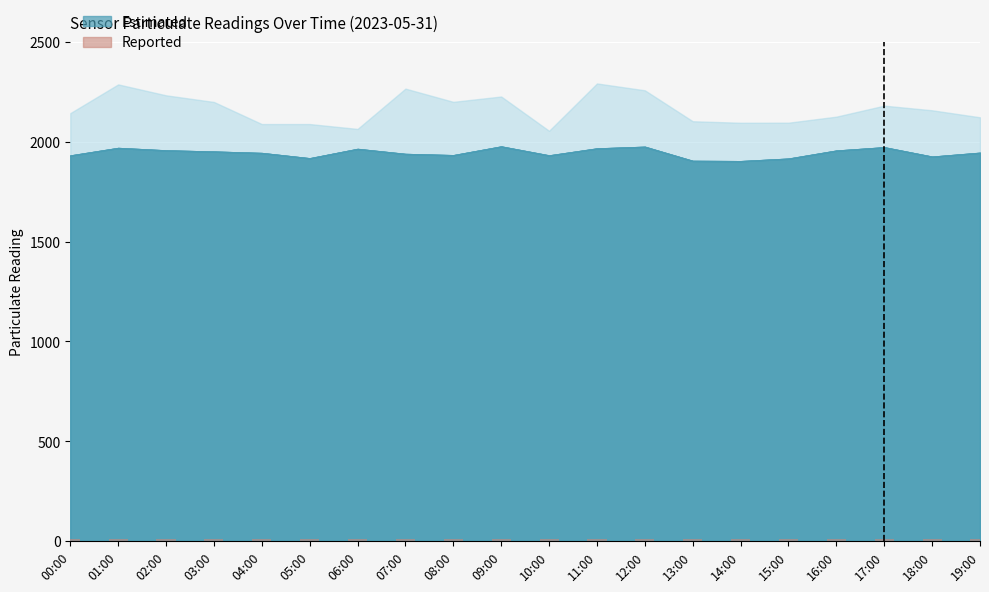

What is the value of the 19th bar from the left?

9.3